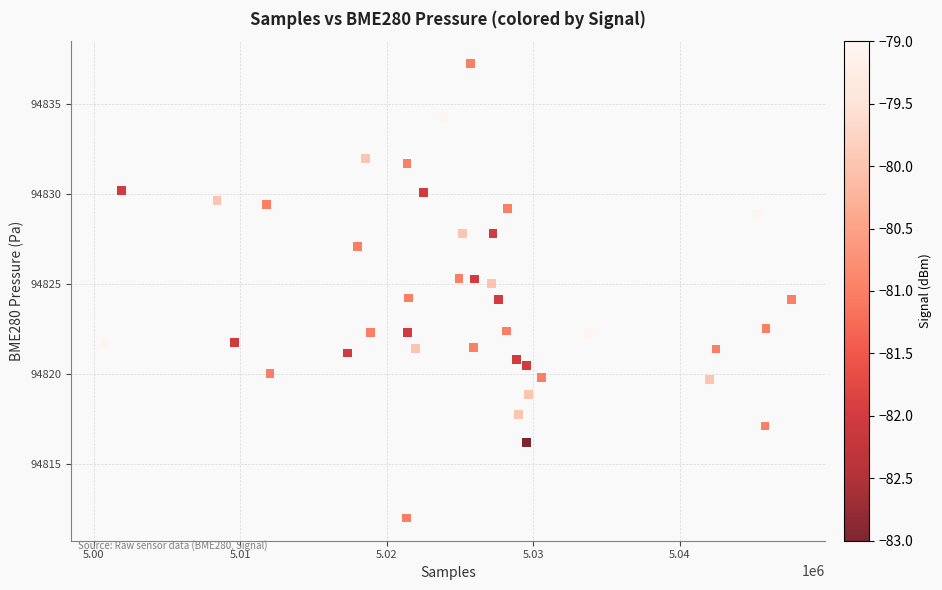

What is the range of Y values (max minus min)?

25.3